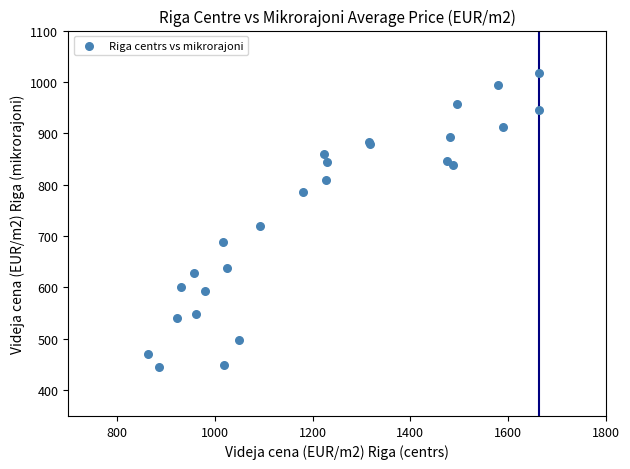

What Y value in the scatter plot is closest to 732?

719